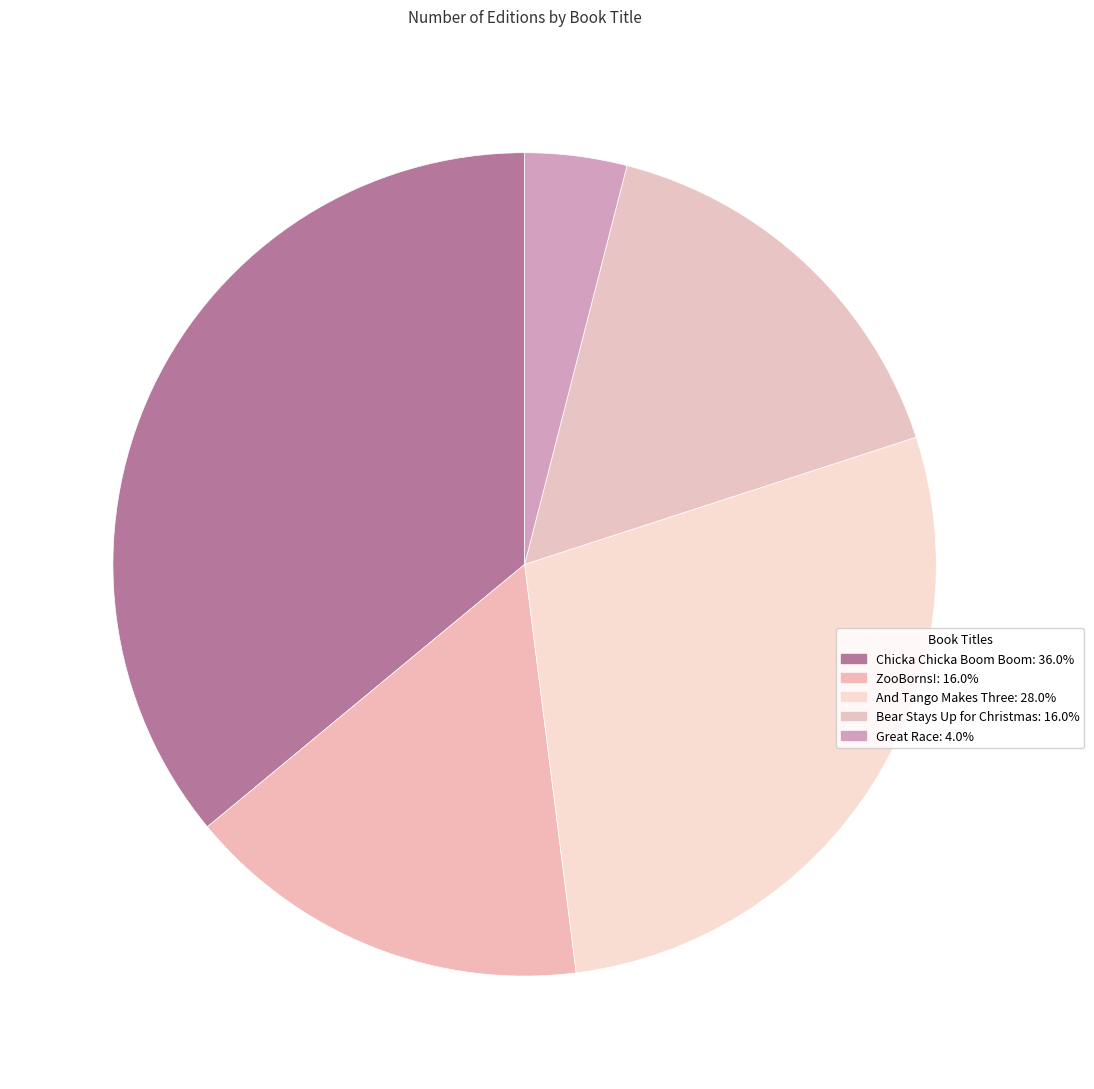

Is it true that Bear Stays Up for Christmas is 16% of the pie?

True